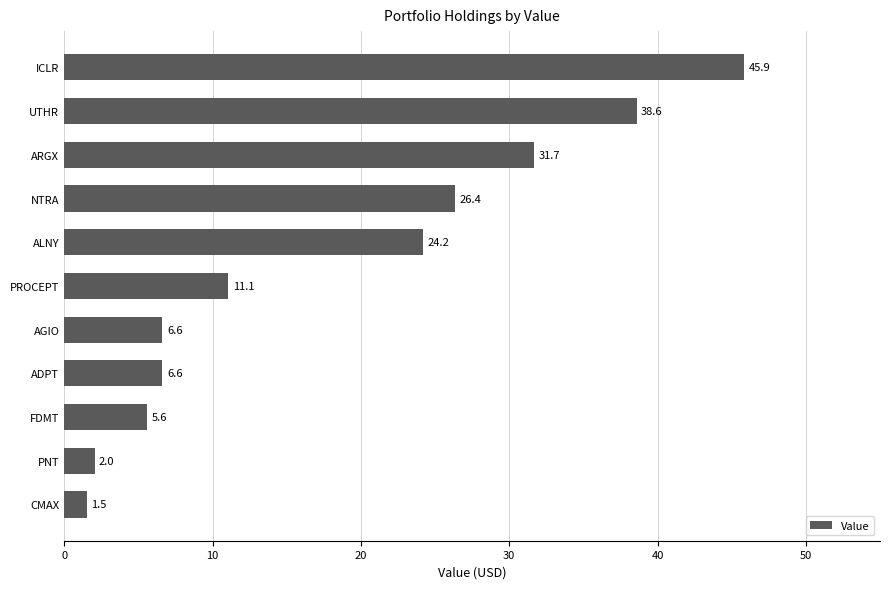

Which has a higher value, UTHR or AGIO?

UTHR